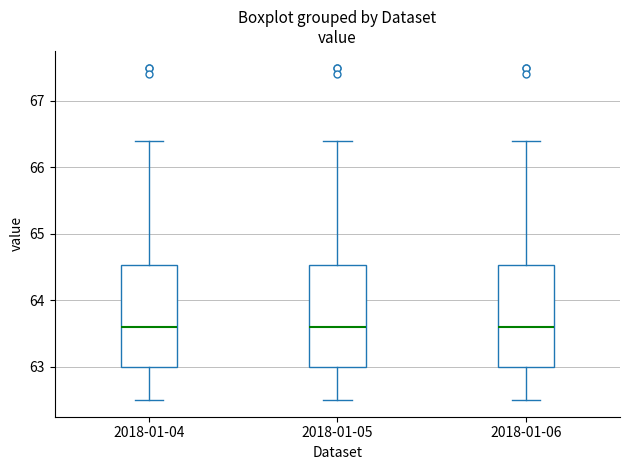

Where does the lower whisker of the box for 2018-01-05 end on the y-axis? The values are not printed on the chart, so give them approximately, as read against the axis.

62.5